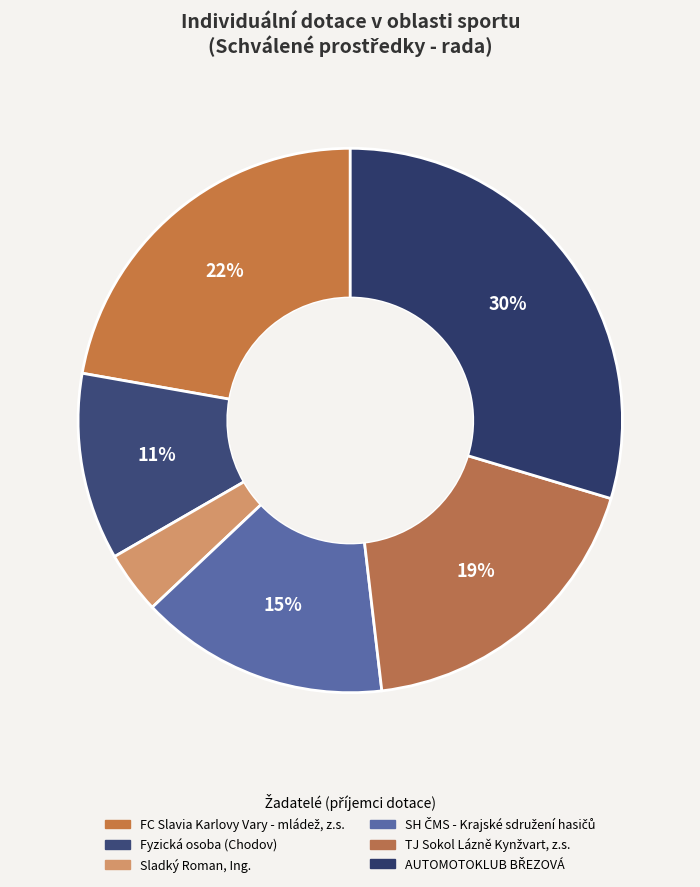

True or false: TJ Sokol Lázně Kynžvart, z.s. accounts for 24% of the total.

False